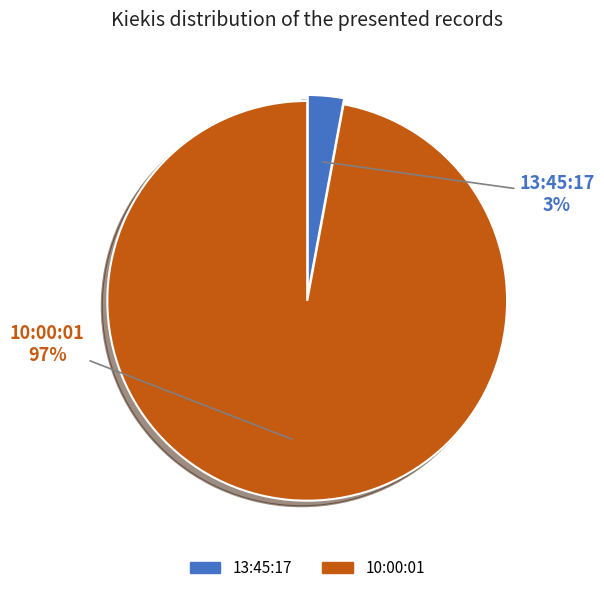

Rank the categories by value from highest to lowest.

10:00:01, 13:45:17